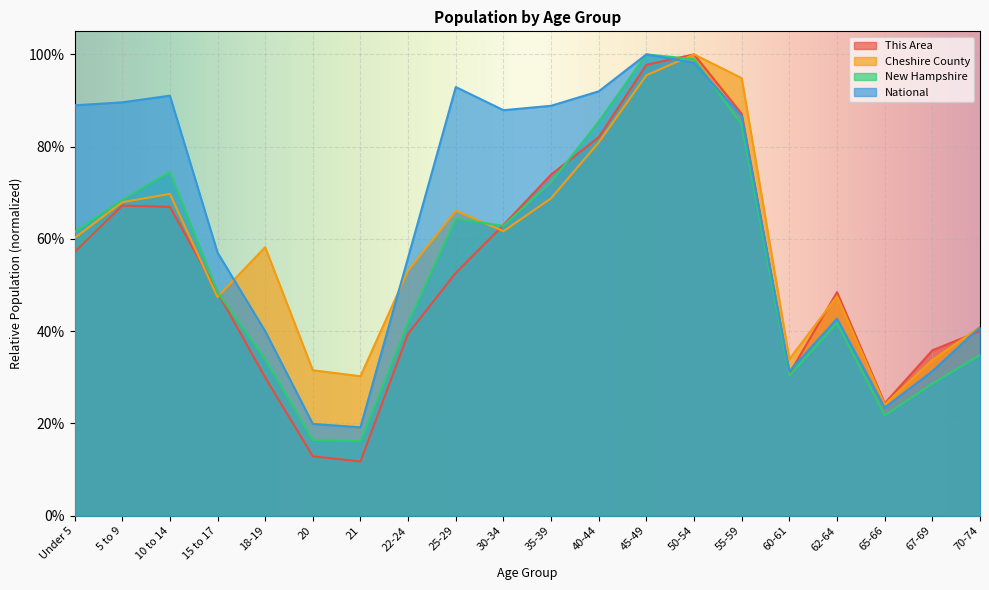

True or false: National and Cheshire County intersect in this chart.

True